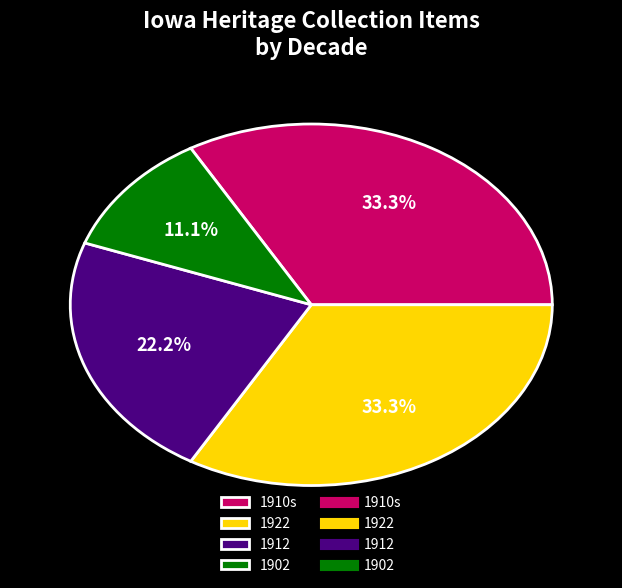

What is the smallest slice in the pie chart?

1902